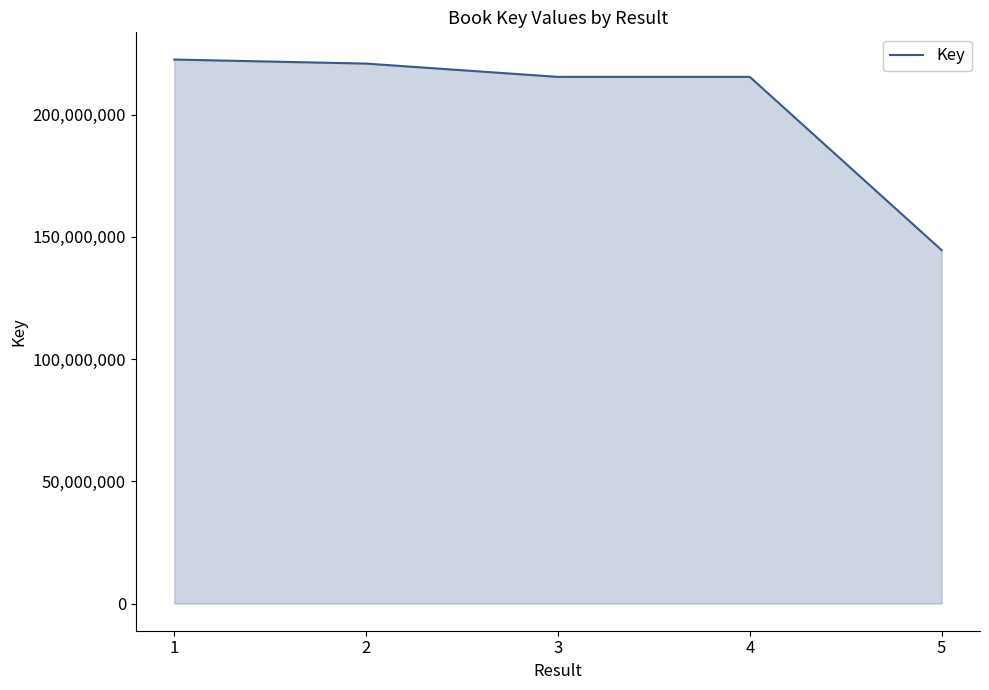

What is the difference between the maximum and minimum values?

77959798